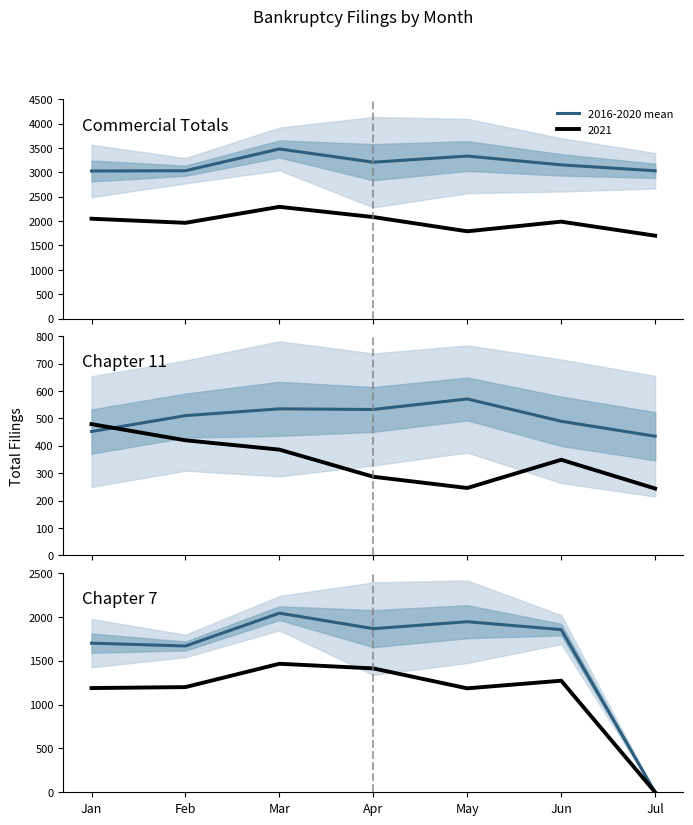

Where is the first local maximum?

Mar